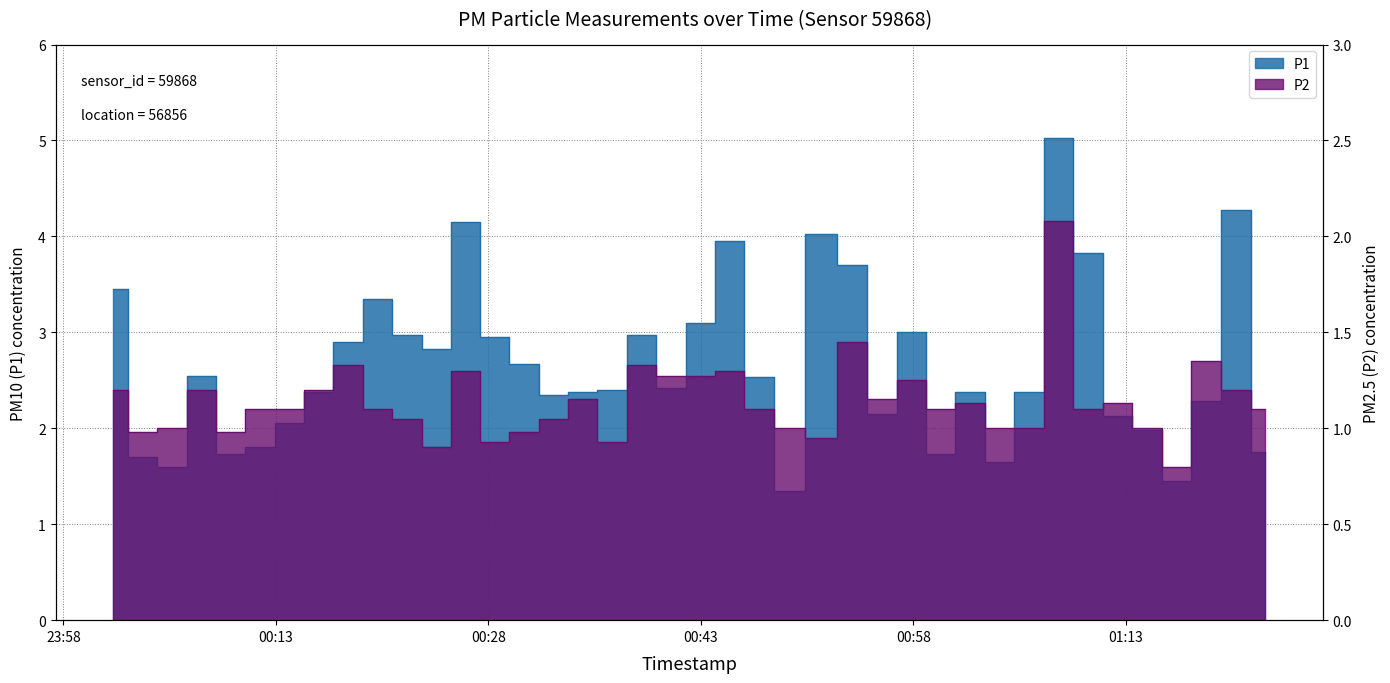

Rank the series by their maximum value, from lowest to highest.

P2, P1